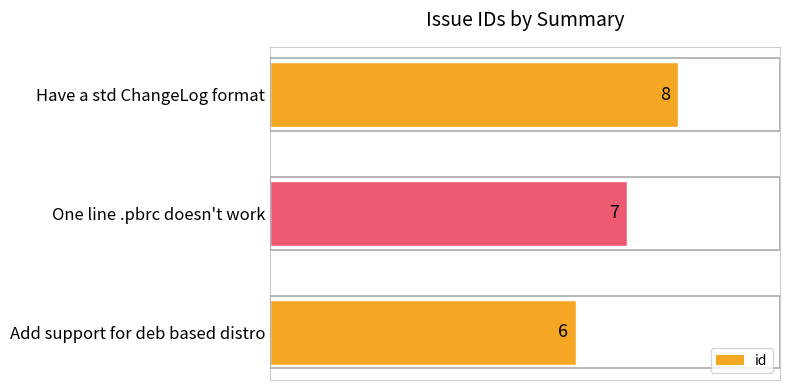

Between One line .pbrc doesn't work and Add support for deb based distro, which is larger?

One line .pbrc doesn't work